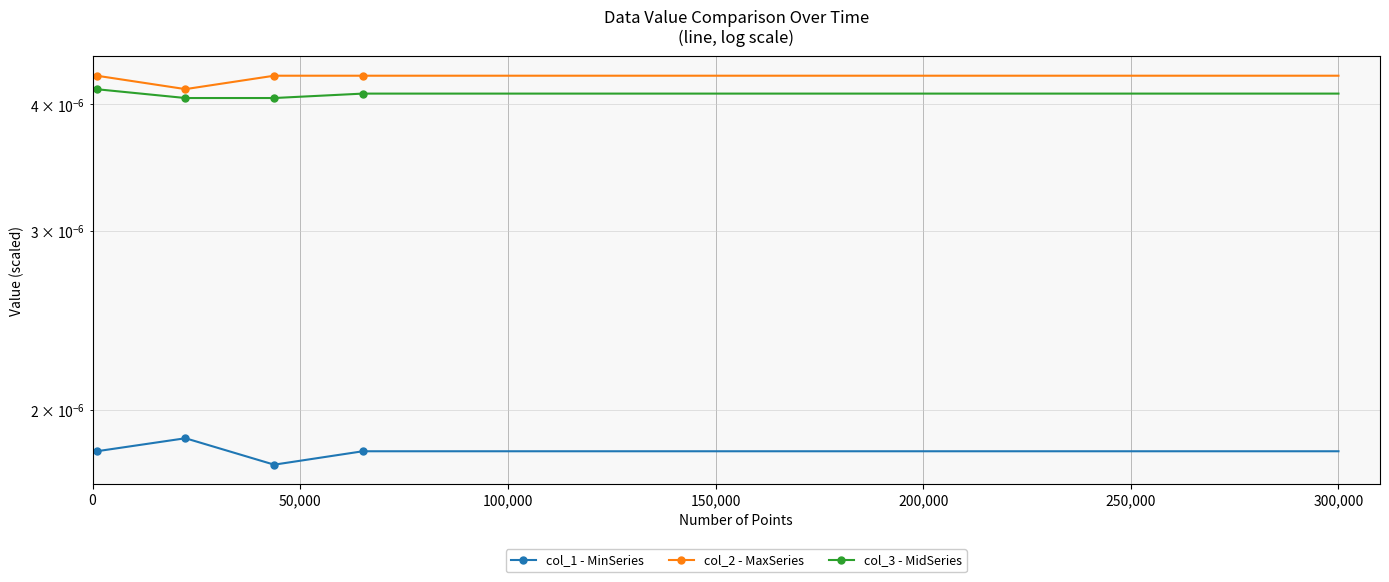

The value of col_2 - MaxSeries at 150,000 is 0.0. True or false?

True